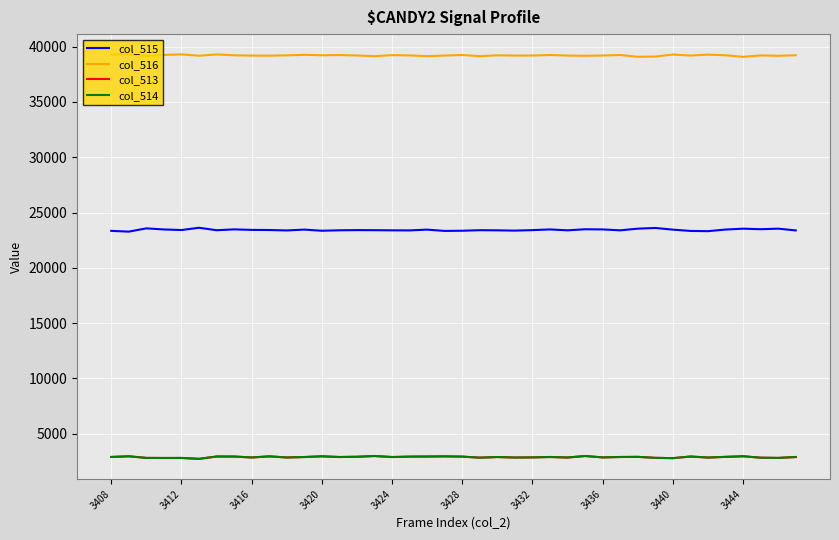

Which series has the largest total across all categories?

col_516